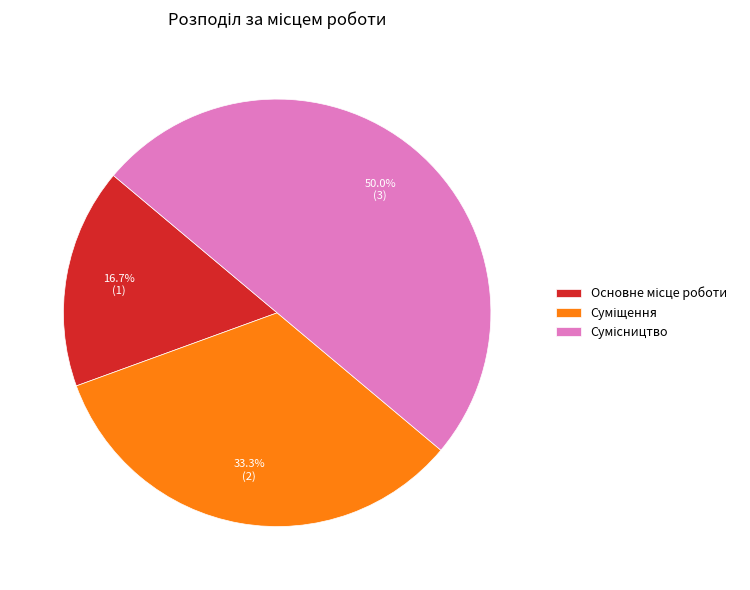

How many segments does this pie chart have?

3